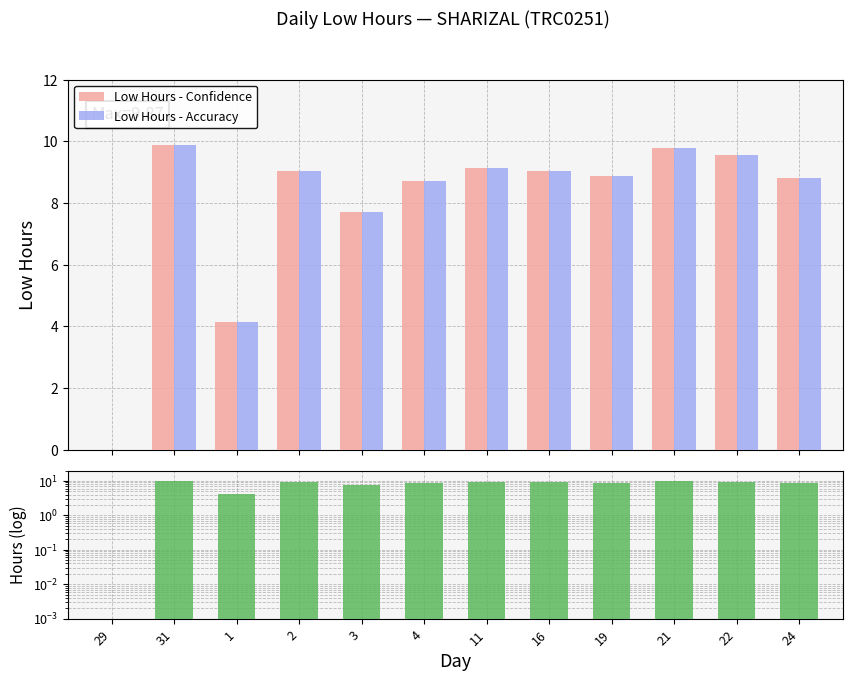

Is the value of Low Hours - Confidence at 1 greater than the value of Low Hours - Accuracy at 22?

No